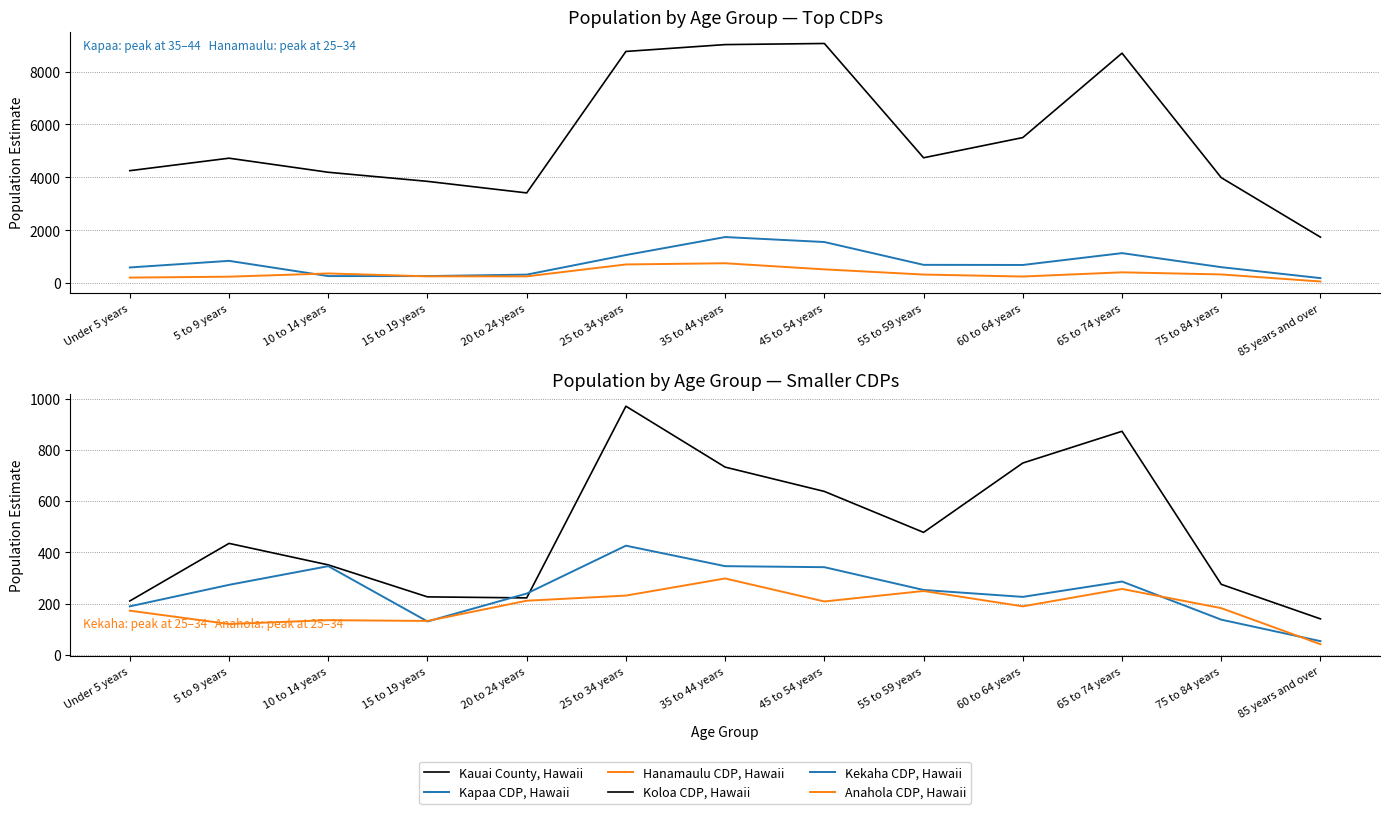

What is the difference between the maximum and second lowest values in the Kekaha CDP, Hawaii series?

296